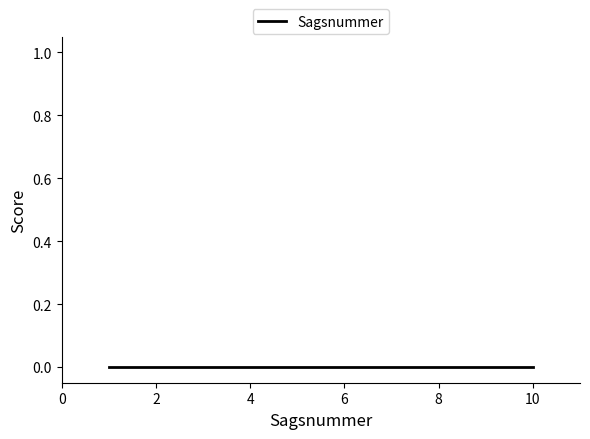

Which series changed the most between 1 and 9?

Sagsnummer